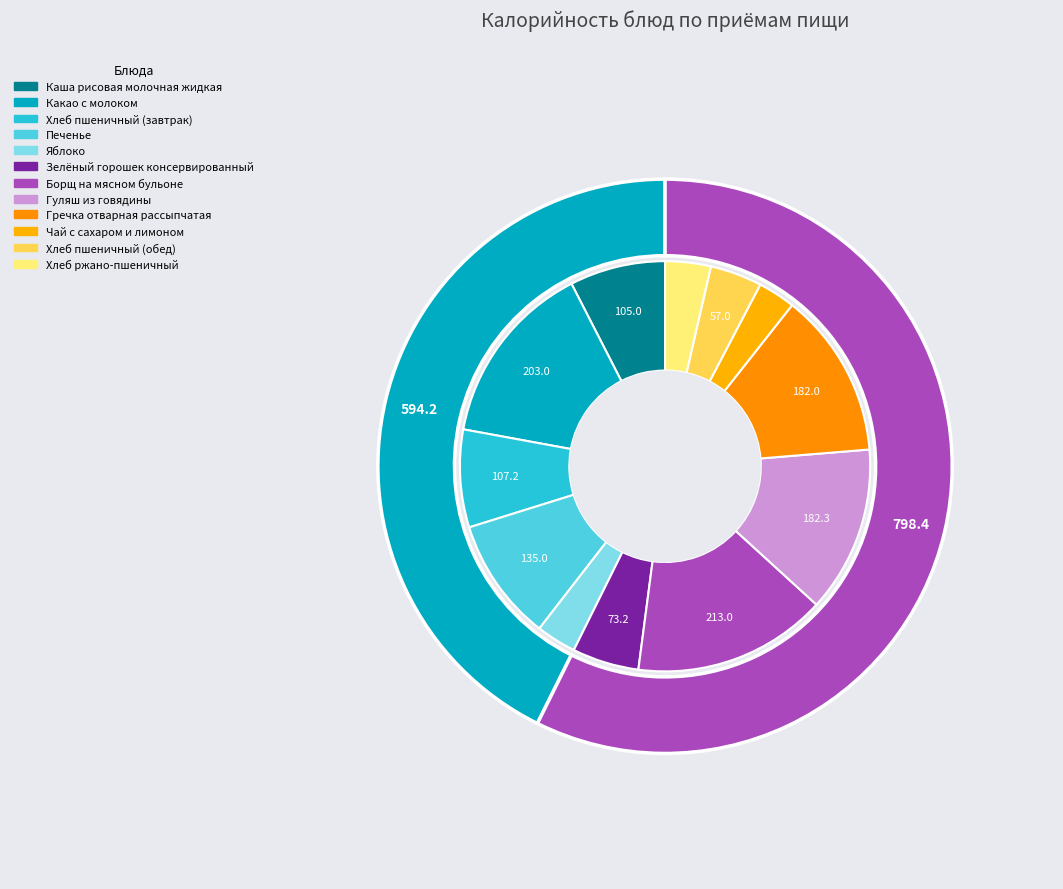

Count the number of slices in the pie.

12